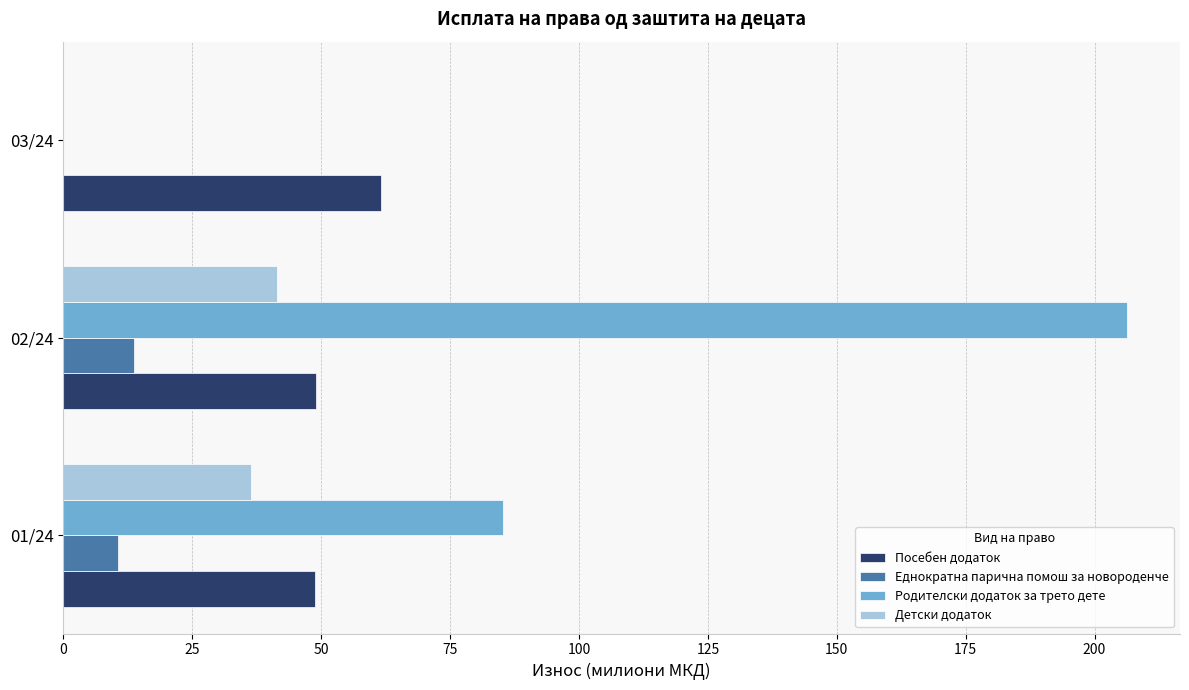

What are all the series names shown in the legend?

Посебен додаток, Еднократна парична помош за новороденче, Родителски додаток за трето дете, Детски додаток